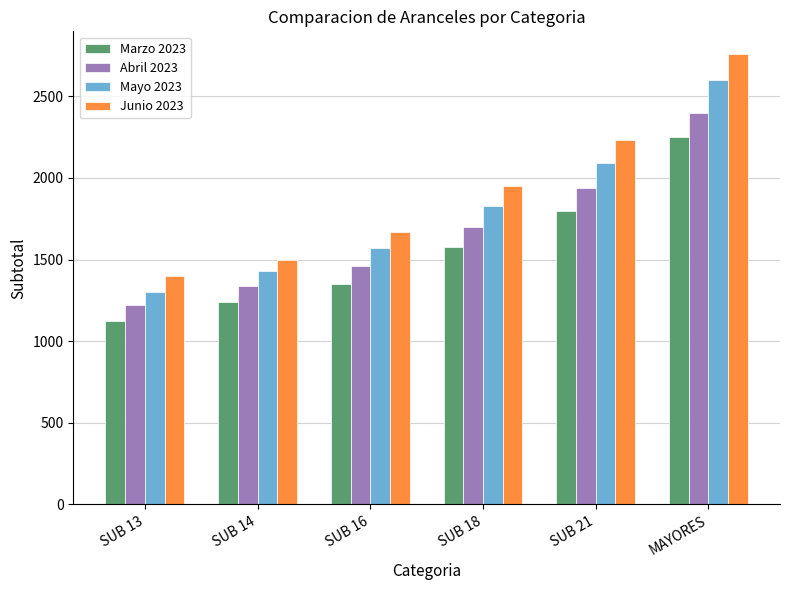

How many bars are there in each group?

4